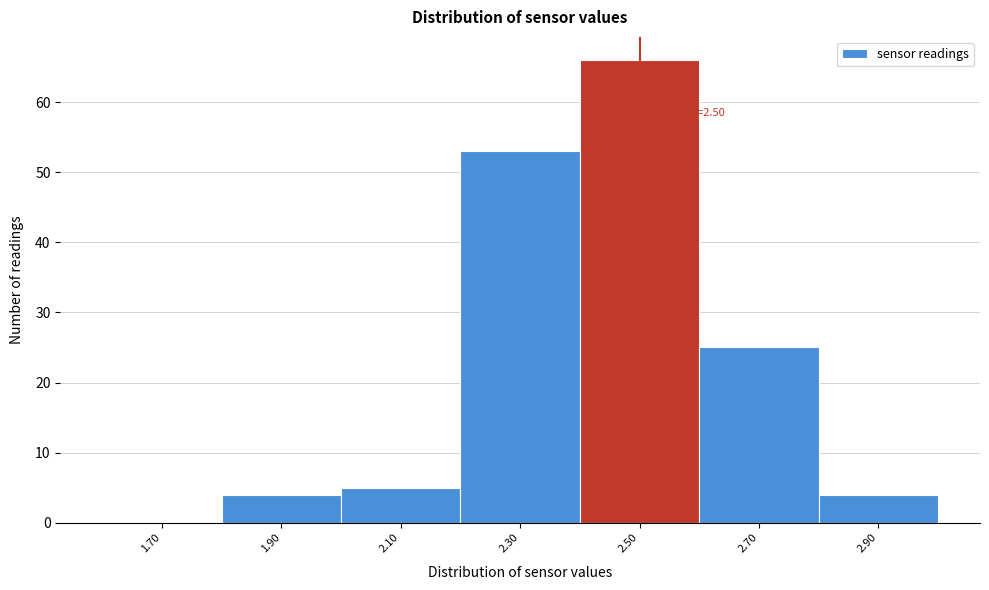

Which range on the x-axis has the tallest bar?

2.4 to 2.6